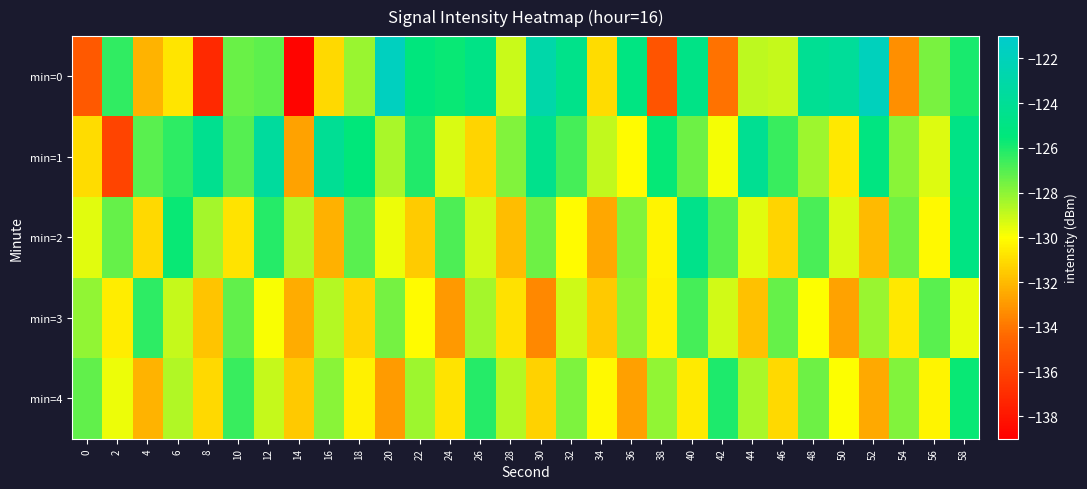

At which category is the sum across all series the highest?

58